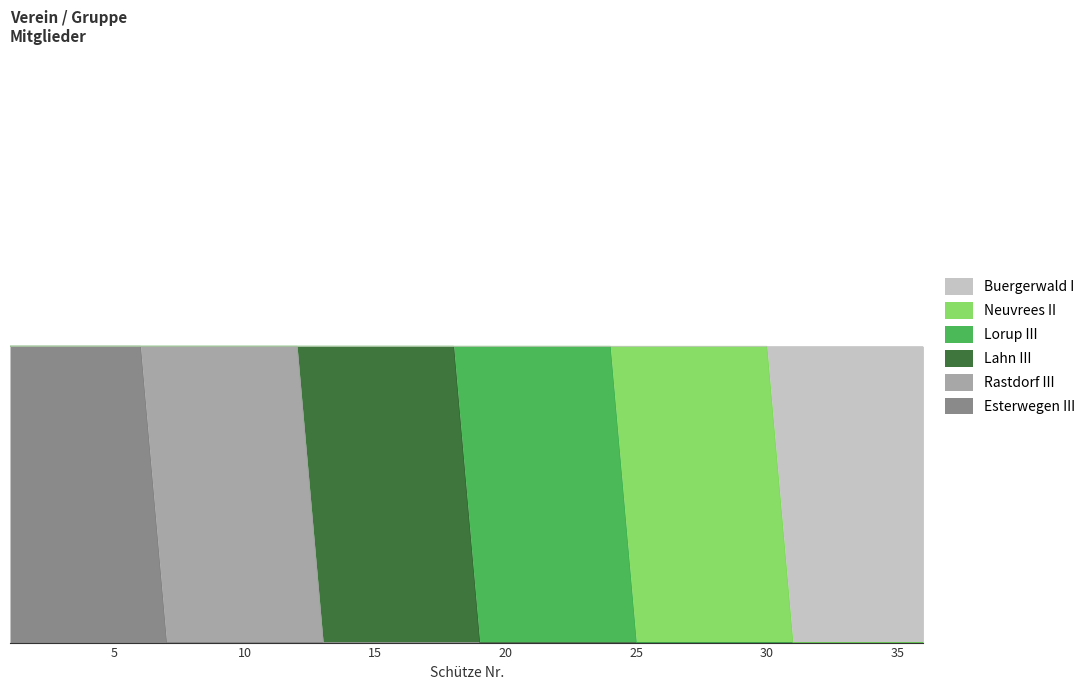

Is it true that Lahn III equals -1 at 2?

False